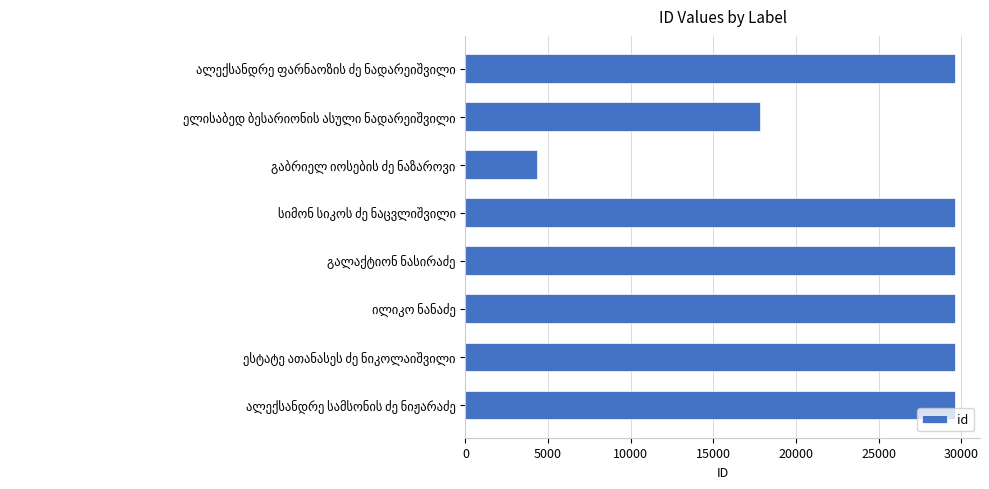

What is the greatest value displayed?

29647